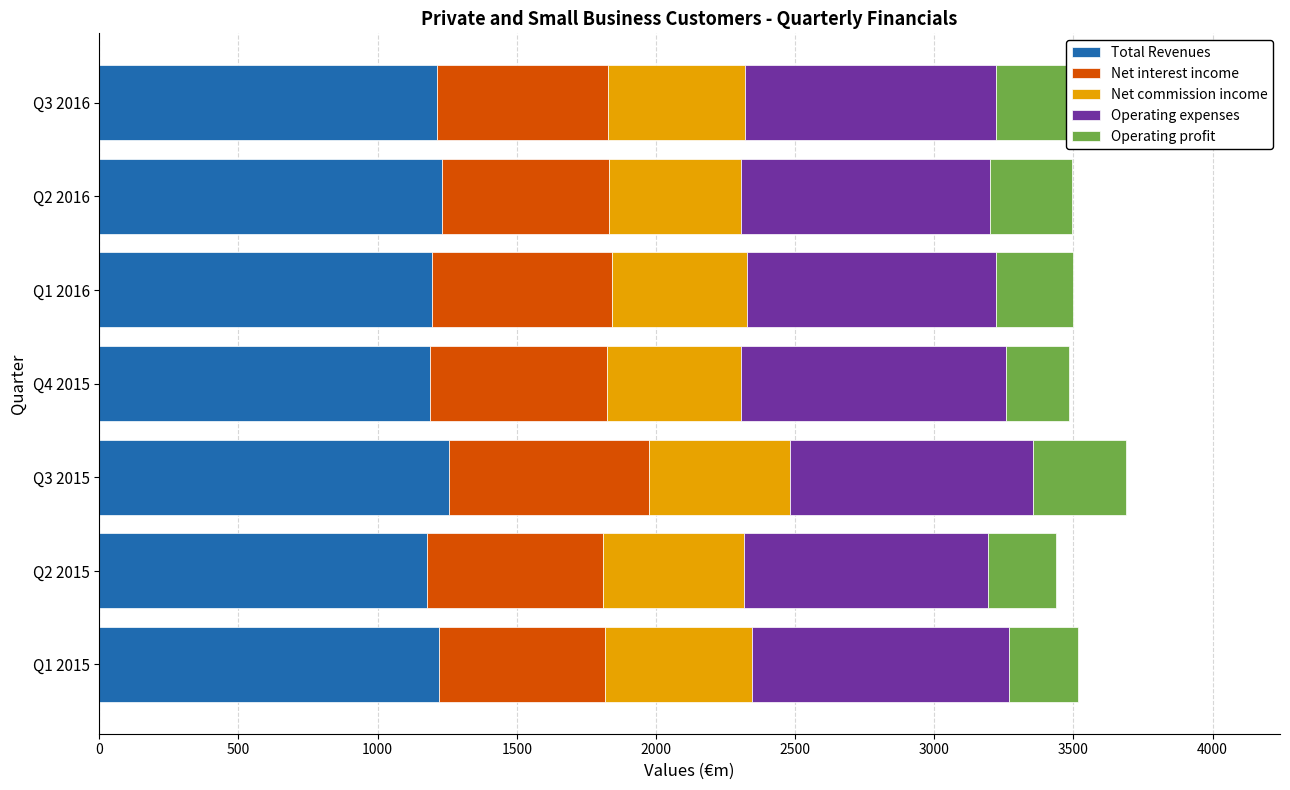

What is the average value of the Total Revenues series?

1212